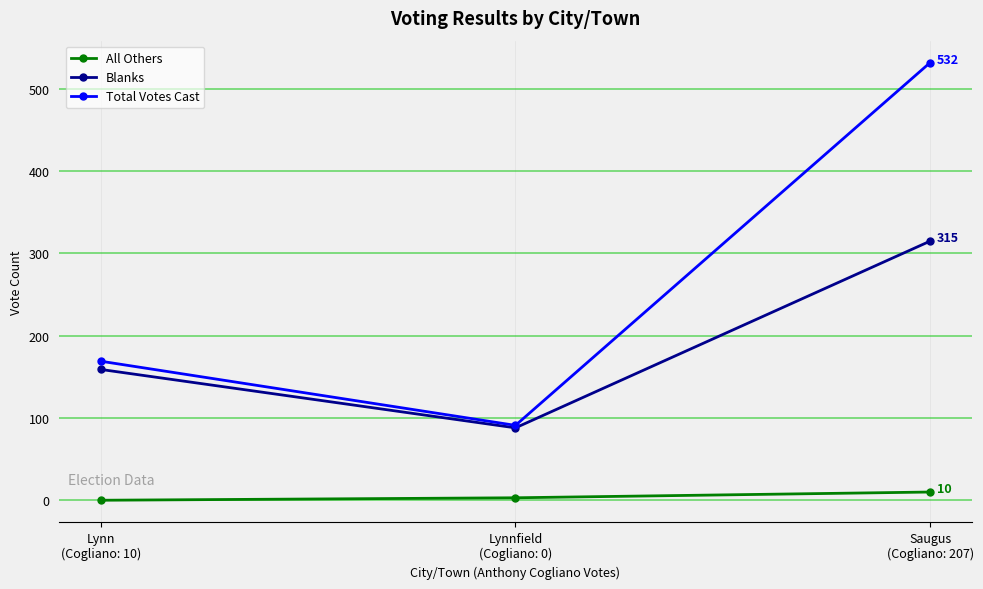

Does the chart display data point markers on the line(s)?

Yes